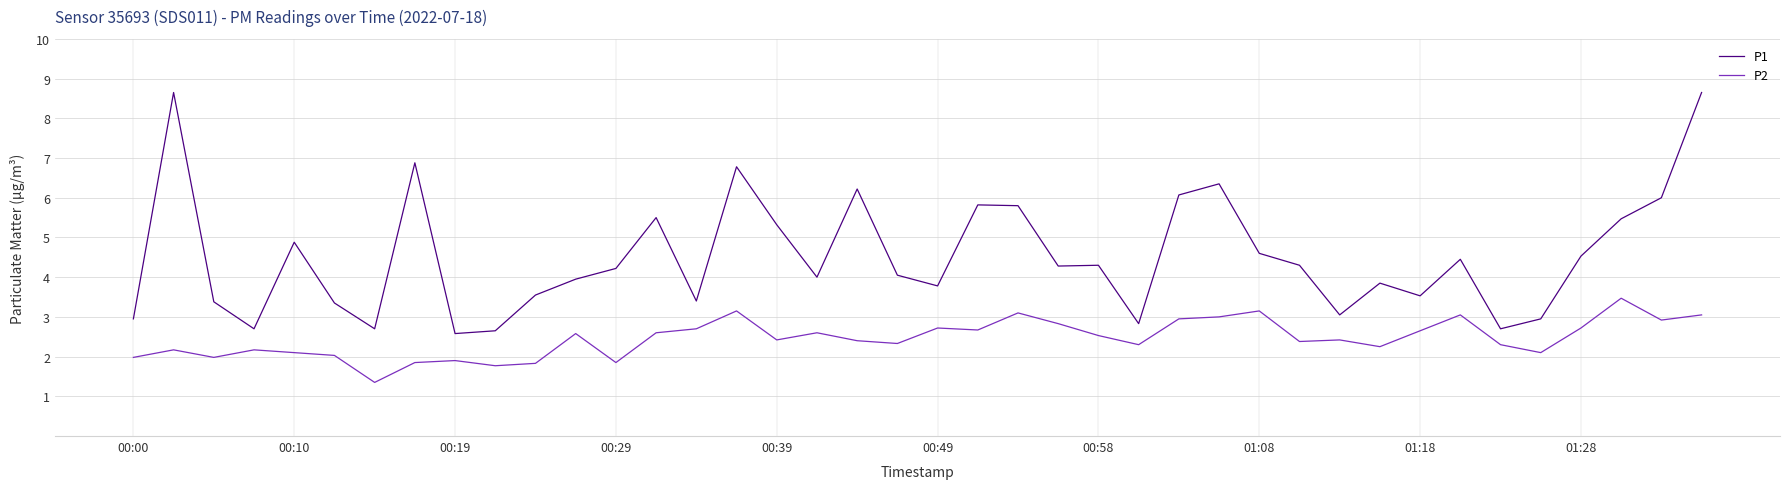

Rank the series by their average value, from highest to lowest.

P1, P2